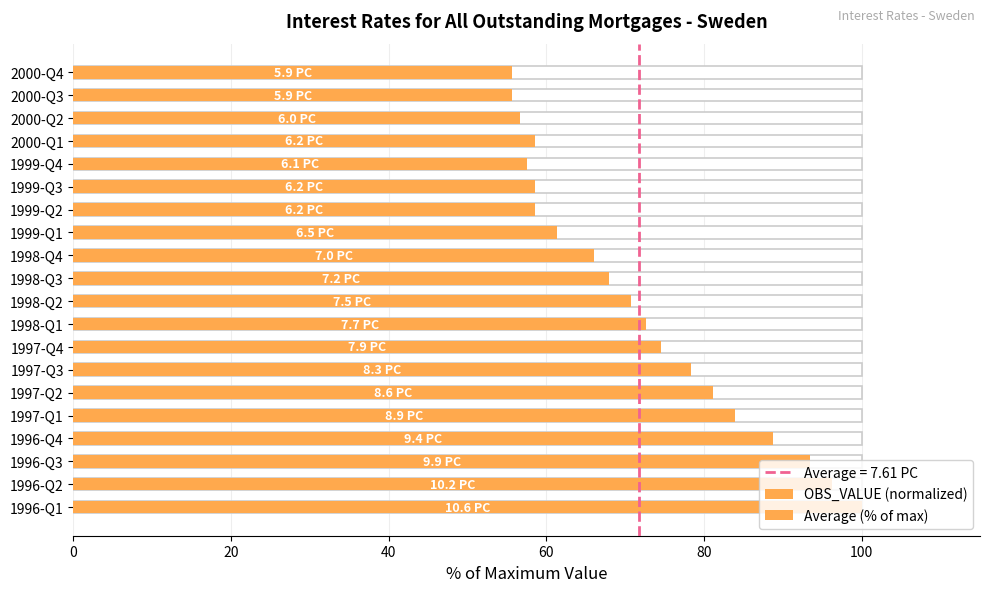

What is the minimum value for OBS_VALUE (normalized)?

55.7